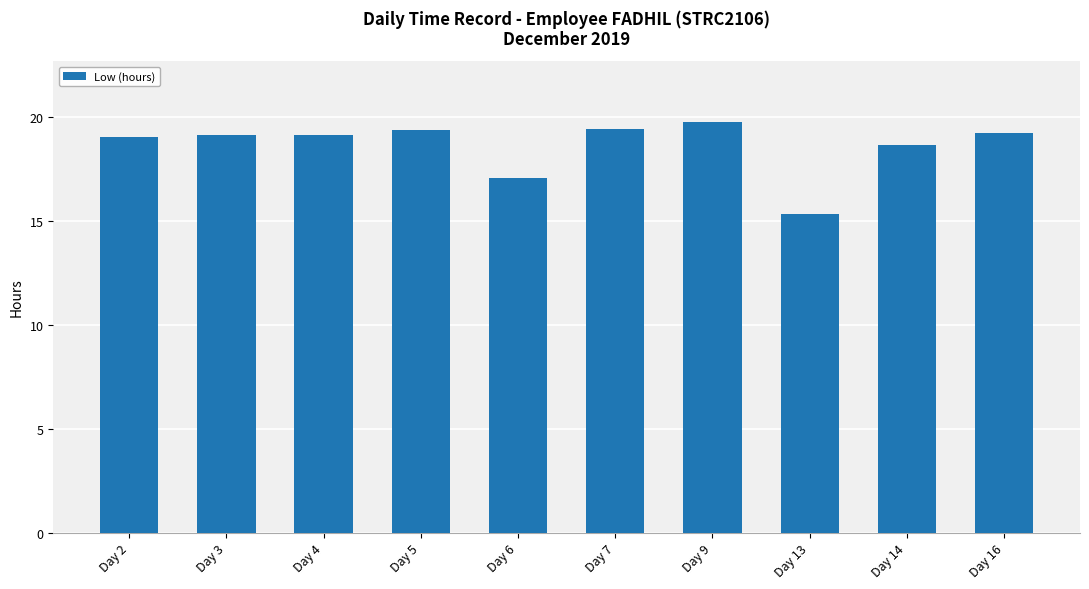

What is the ratio of the value at Day 5 to the value at Day 13?

1.3